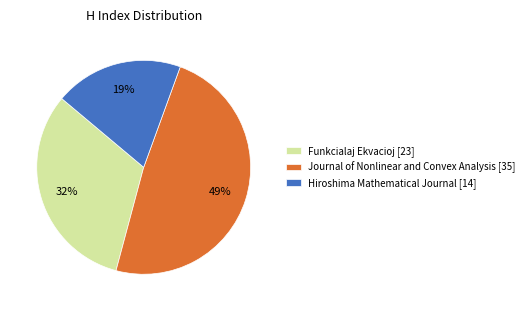

Do Journal of Nonlinear and Convex Analysis [35] and Hiroshima Mathematical Journal [14] together represent more than half of the pie?

Yes